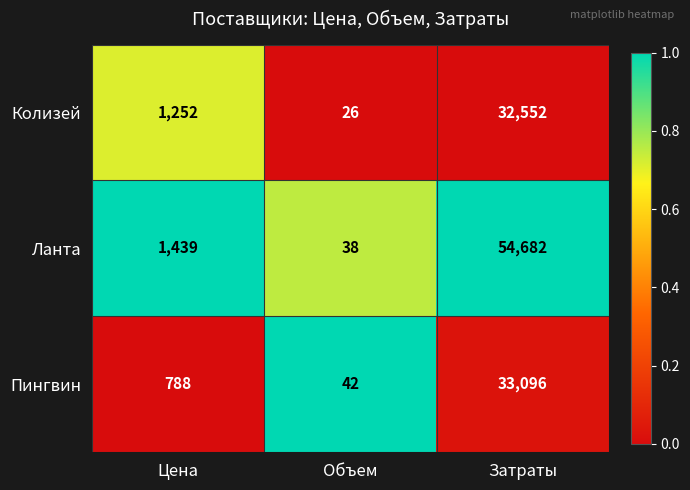

At which category does the chart reach its minimum across all series?

Объем